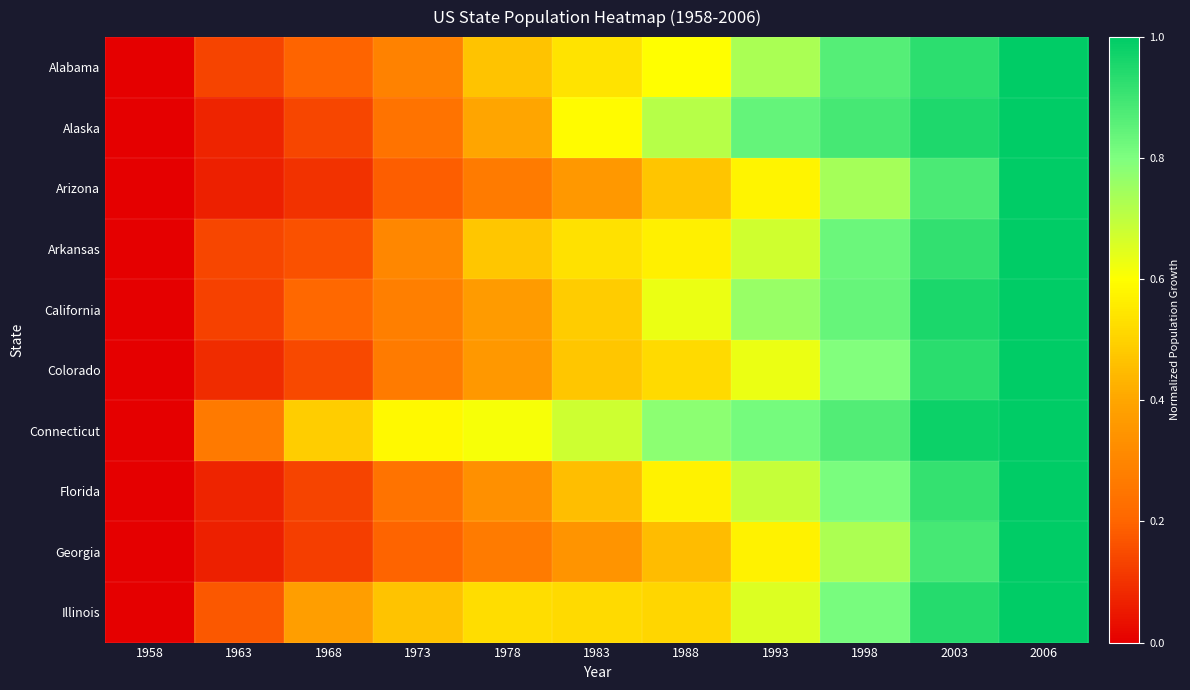

Reading left to right, extract all data points from this chart.

Alabama: 1958=0.0	1963=0.1	1968=0.2	1973=0.3	1978=0.5	1983=0.5	1988=0.6	1993=0.7	1998=0.9	2003=0.9	2006=1.0
Alaska: 1958=0.0	1963=0.1	1968=0.1	1973=0.2	1978=0.4	1983=0.6	1988=0.7	1993=0.8	1998=0.9	2003=0.9	2006=1.0
Arizona: 1958=0.0	1963=0.1	1968=0.1	1973=0.2	1978=0.3	1983=0.4	1988=0.5	1993=0.6	1998=0.7	2003=0.9	2006=1.0
Arkansas: 1958=0.0	1963=0.1	1968=0.2	1973=0.3	1978=0.5	1983=0.5	1988=0.6	1993=0.7	1998=0.8	2003=0.9	2006=1.0
California: 1958=0.0	1963=0.1	1968=0.2	1973=0.3	1978=0.4	1983=0.5	1988=0.6	1993=0.8	1998=0.8	2003=1.0	2006=1.0
Colorado: 1958=0.0	1963=0.1	1968=0.1	1973=0.3	1978=0.4	1983=0.5	1988=0.5	1993=0.6	1998=0.8	2003=0.9	2006=1.0
Connecticut: 1958=0.0	1963=0.3	1968=0.5	1973=0.6	1978=0.6	1983=0.7	1988=0.8	1993=0.8	1998=0.9	2003=1.0	2006=1.0
Florida: 1958=0.0	1963=0.1	1968=0.1	1973=0.2	1978=0.3	1983=0.5	1988=0.6	1993=0.7	1998=0.8	2003=0.9	2006=1.0
Georgia: 1958=0.0	1963=0.1	1968=0.1	1973=0.2	1978=0.3	1983=0.3	1988=0.5	1993=0.6	1998=0.7	2003=0.9	2006=1.0
Illinois: 1958=0.0	1963=0.2	1968=0.4	1973=0.5	1978=0.5	1983=0.5	1988=0.5	1993=0.7	1998=0.8	2003=0.9	2006=1.0